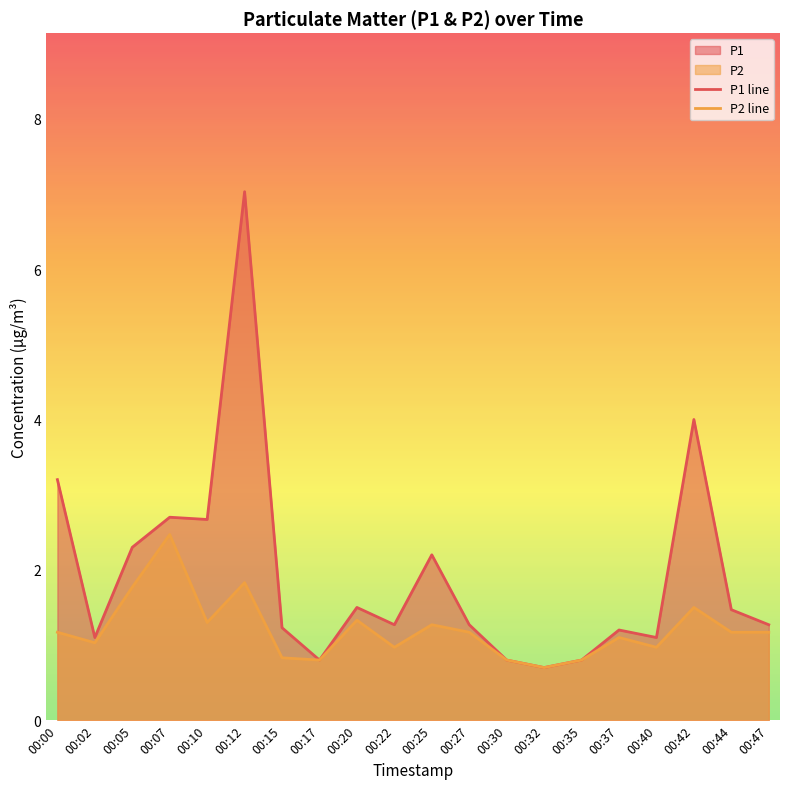

True or false: P1 line and P2 line intersect in this chart.

False